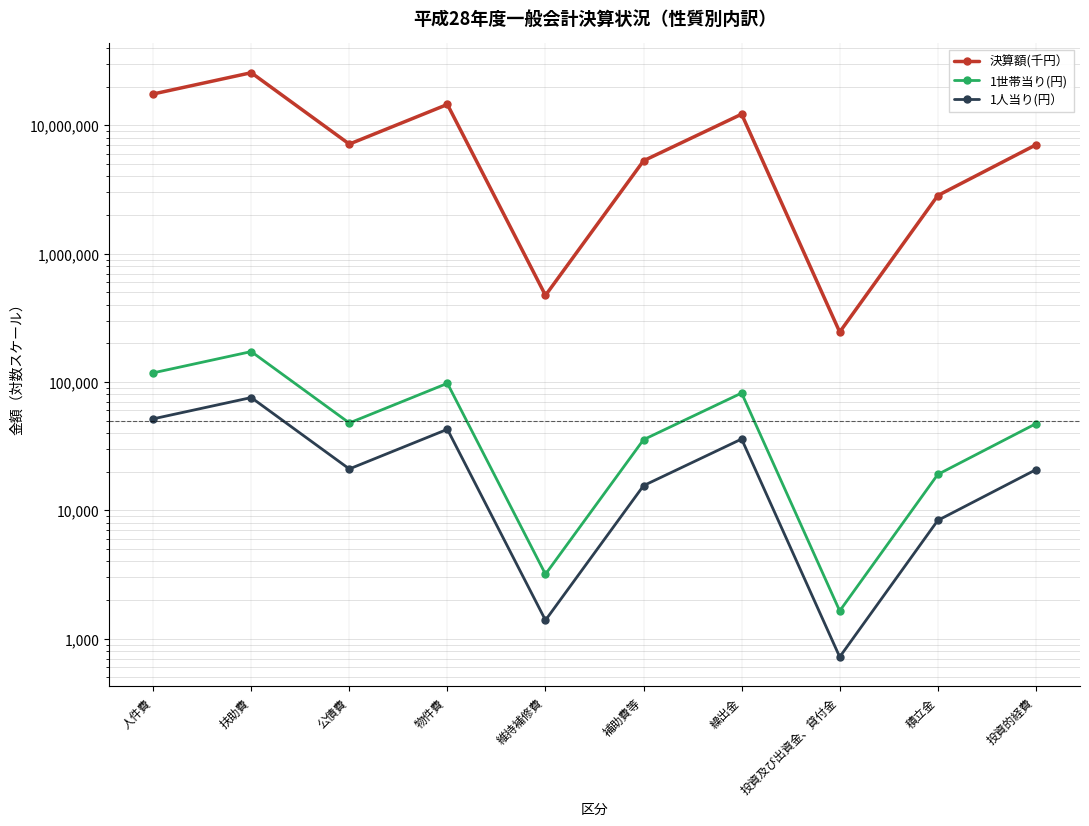

What is the maximum value for 決算額(千円）?

25690948